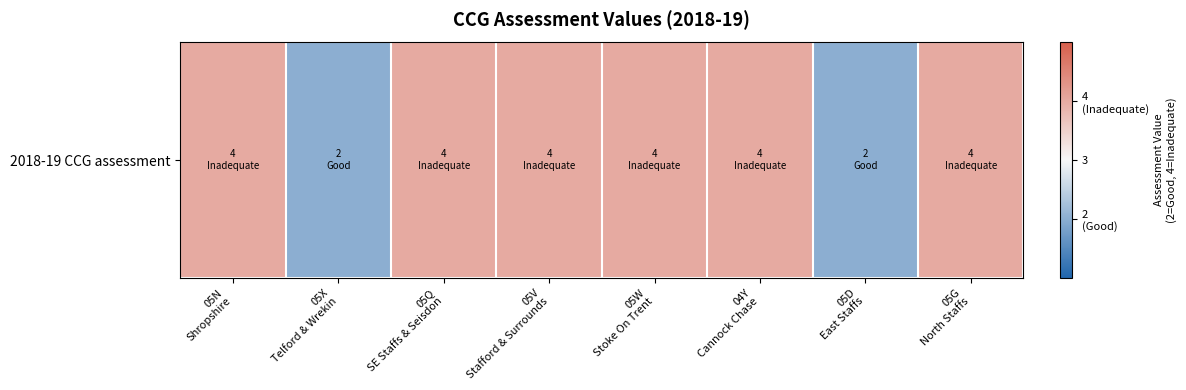

What is the difference between the maximum and second lowest values?

2